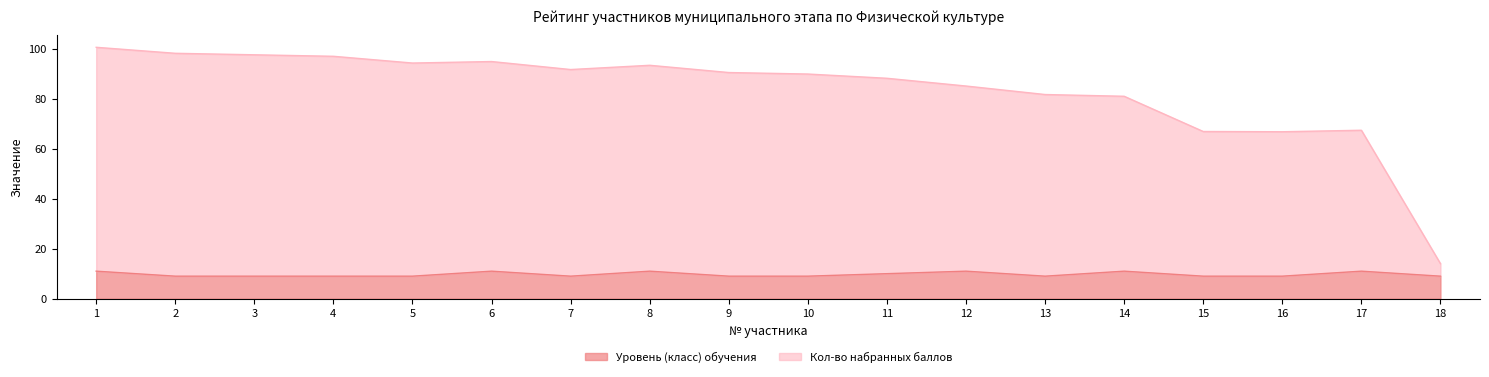

Which series has the largest total across all categories?

Кол-во набранных баллов